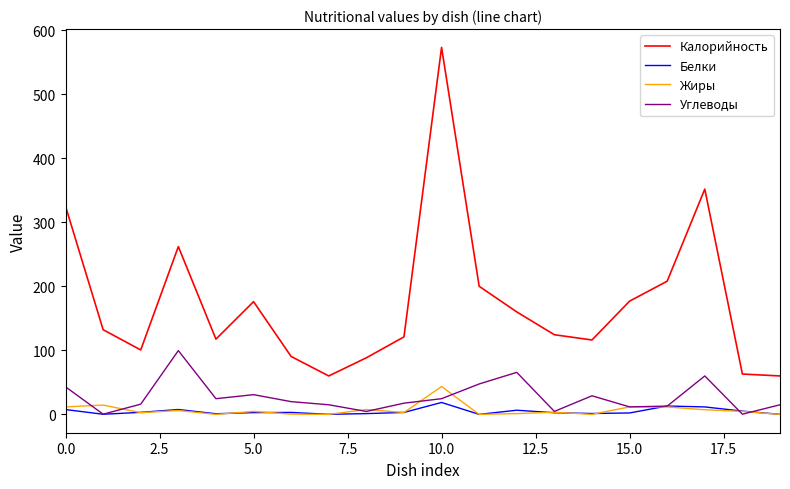

Which series has the widest spread of values?

Калорийность